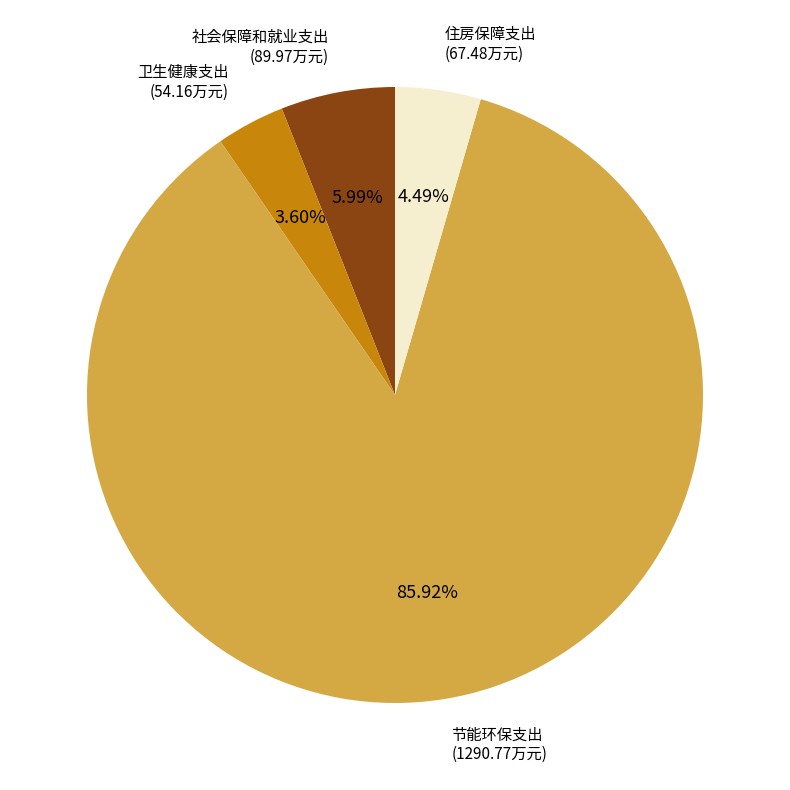

What is the total percentage of 卫生健康支出 and 社会保障和就业支出?

9.6%